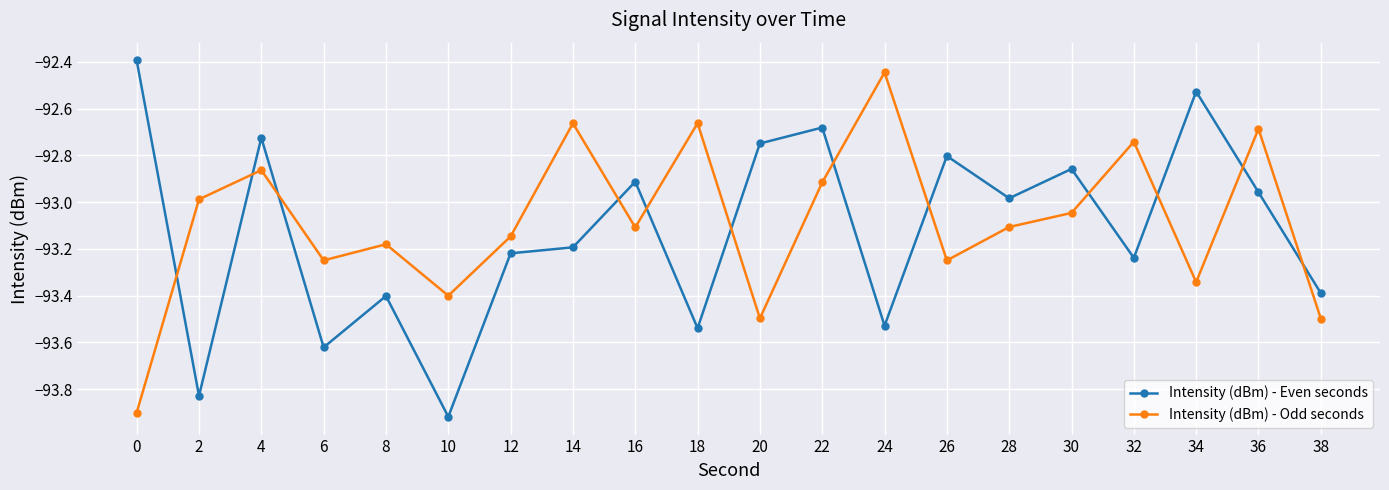

Is the value of Intensity (dBm) - Even seconds at 14 greater than the value of Intensity (dBm) - Odd seconds at 6?

Yes